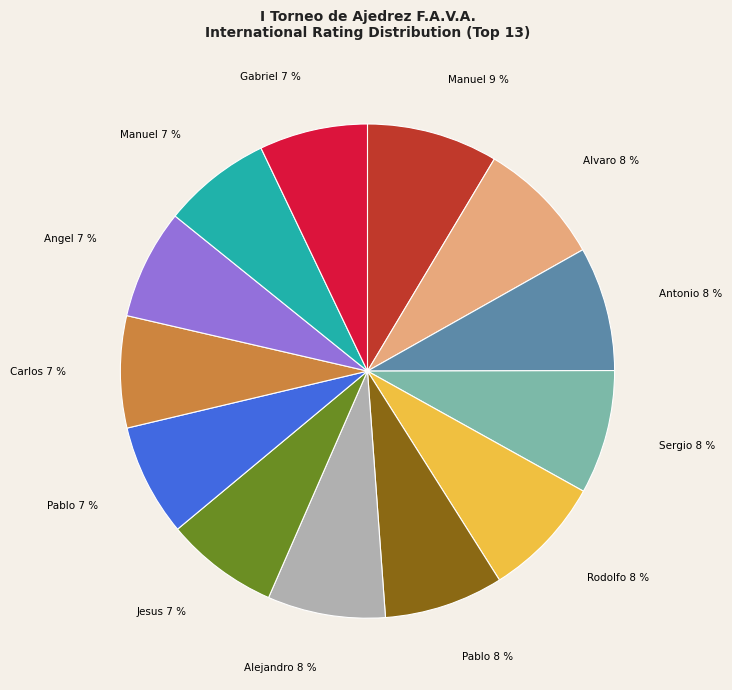

To the nearest percent, what is the average slice percentage?

8%